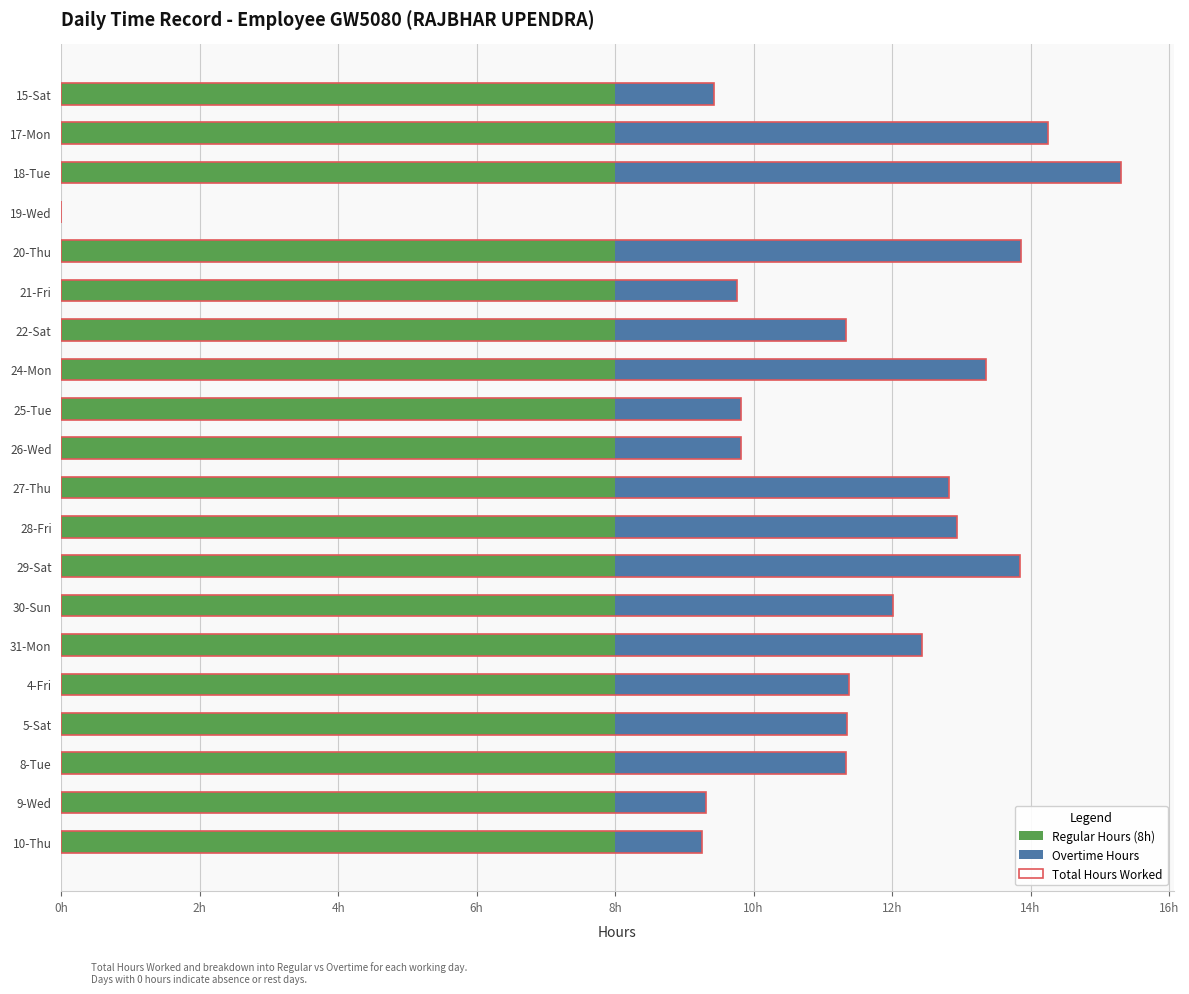

Reading left to right, what are all the values shown in this chart?

Regular Hours (8h): 8.0	8.0	8.0	0.0	8.0	8.0	8.0	8.0	8.0	8.0	8.0	8.0	8.0	8.0	8.0	8.0	8.0	8.0	8.0	8.0
Overtime Hours: 1.4	6.2	7.3	0.0	5.9	1.8	3.3	5.4	1.8	1.8	4.8	4.9	5.8	4.0	4.4	3.4	3.3	3.3	1.3	1.2
Total Hours Worked: 9.4	14.2	15.3	0.0	13.9	9.8	11.3	13.4	9.8	9.8	12.8	12.9	13.8	12.0	12.4	11.4	11.3	11.3	9.3	9.2